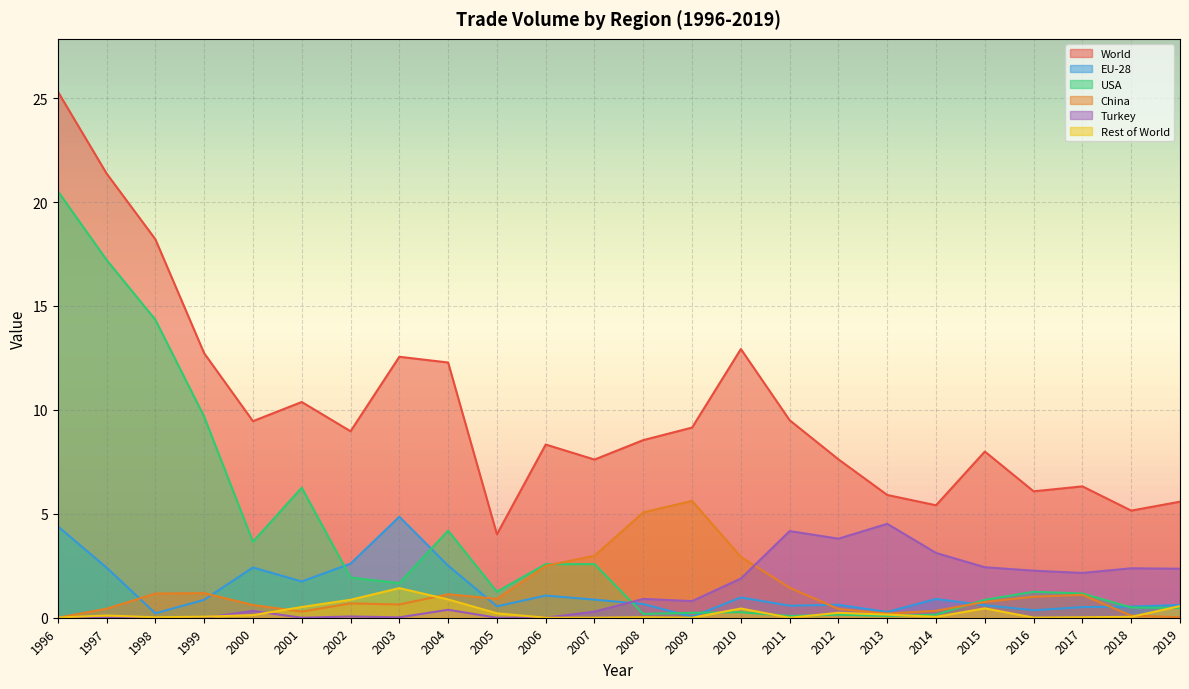

What is the difference between the second highest and minimum values in the China series?

5.1